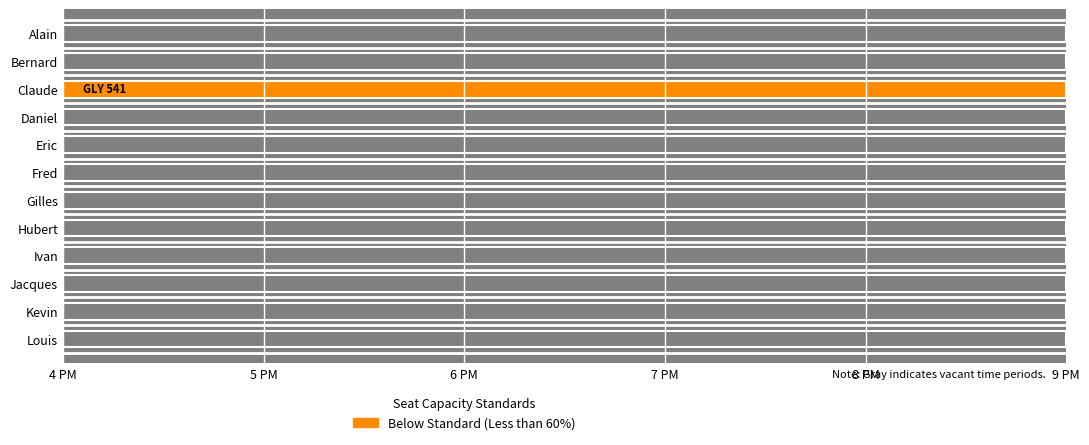

What is the average value?

6